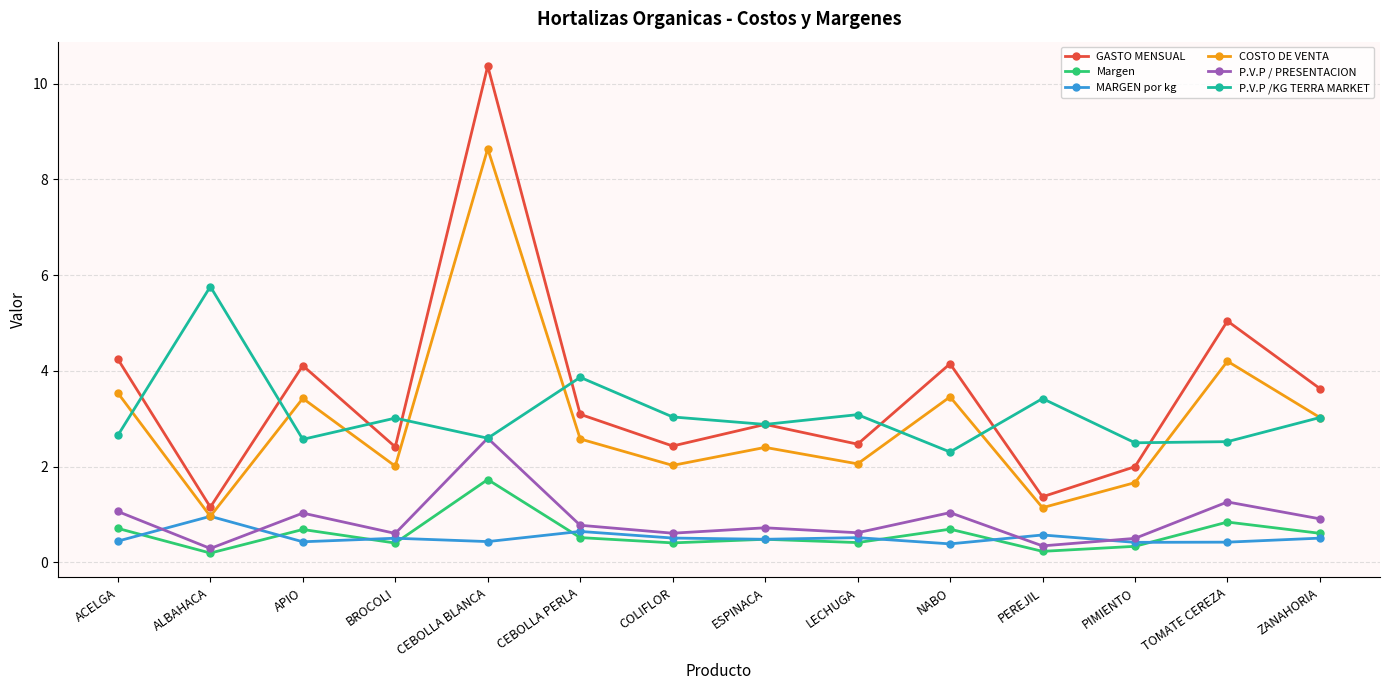

Which label corresponds to the largest value in the chart?

CEBOLLA BLANCA